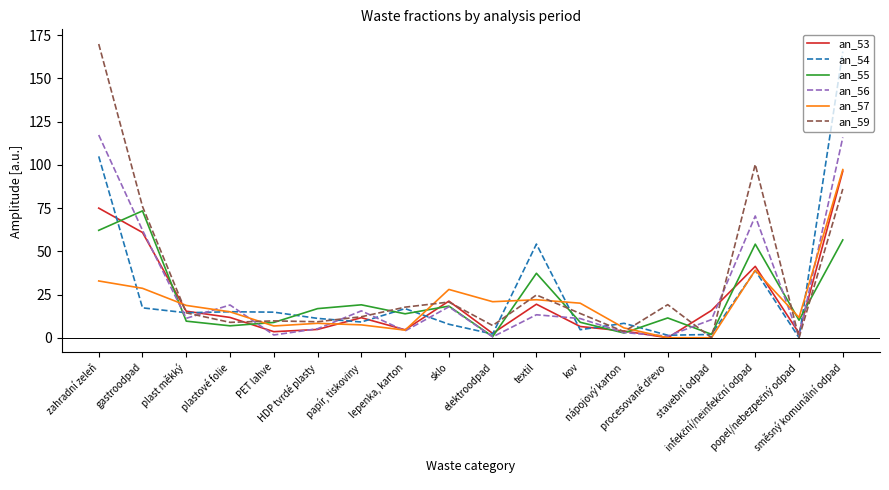

What is the total value across all series at textil?

170.9